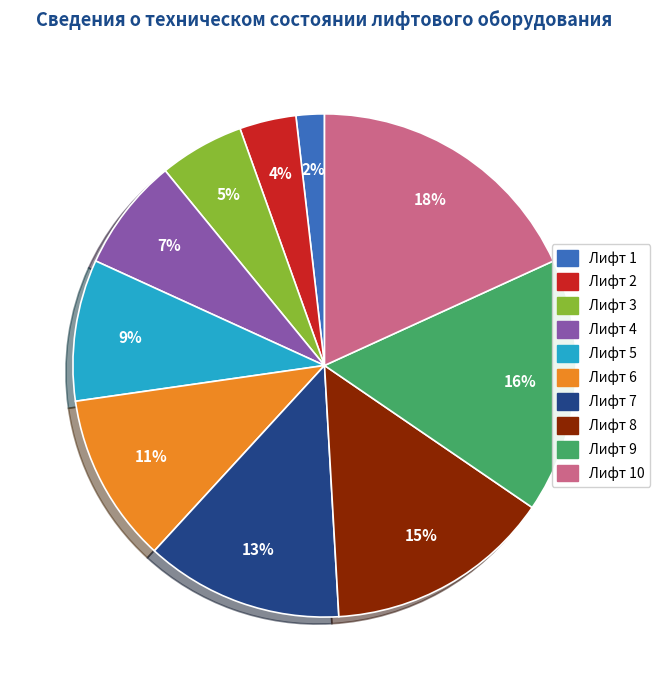

Rank the categories by value from lowest to highest.

Лифт 1, Лифт 2, Лифт 3, Лифт 4, Лифт 5, Лифт 6, Лифт 7, Лифт 8, Лифт 9, Лифт 10